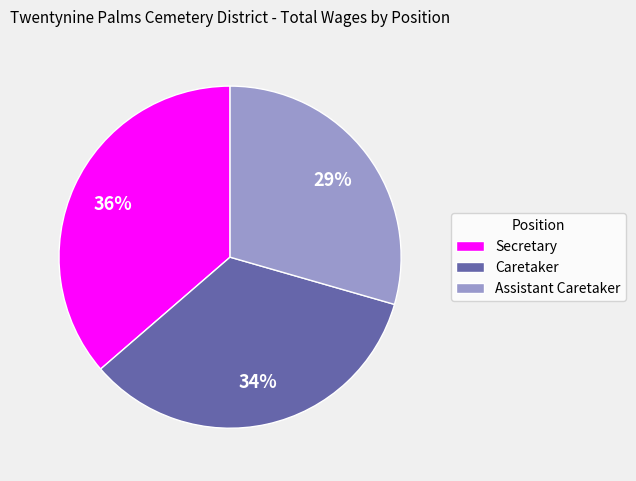

What is the smallest slice in the pie chart?

Assistant Caretaker